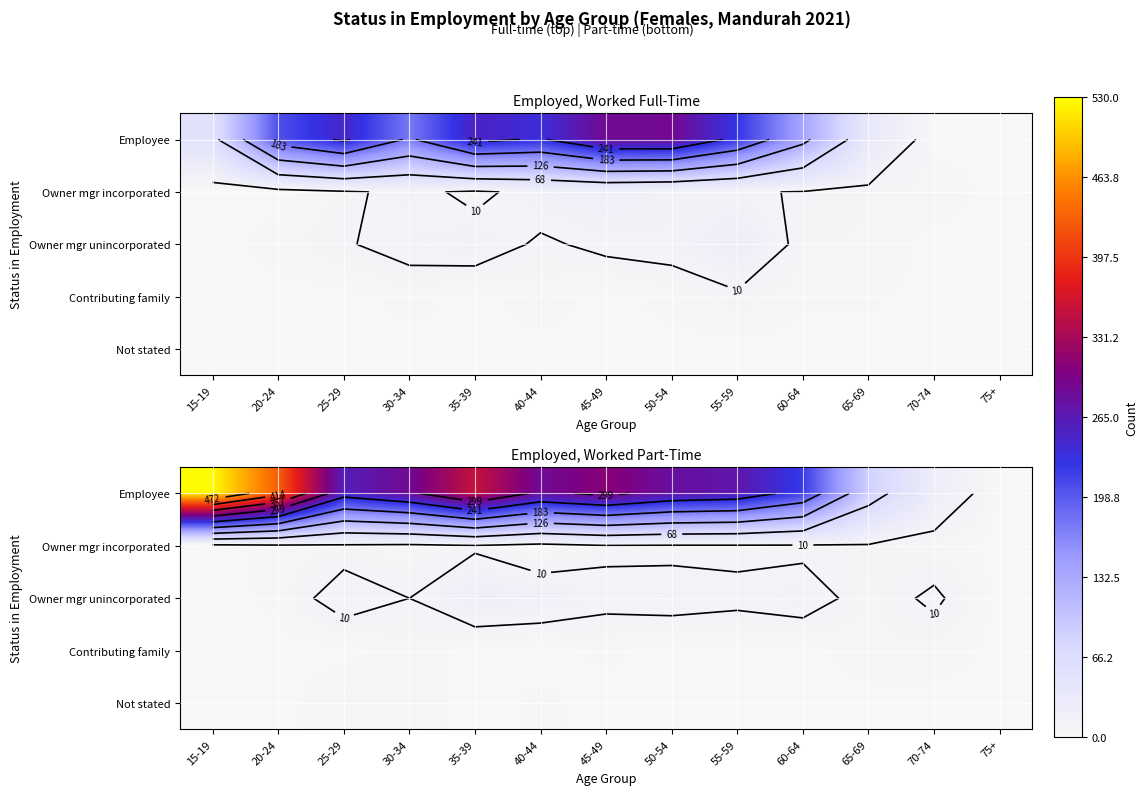

Which has a higher value, 75+ or 40-44?

40-44